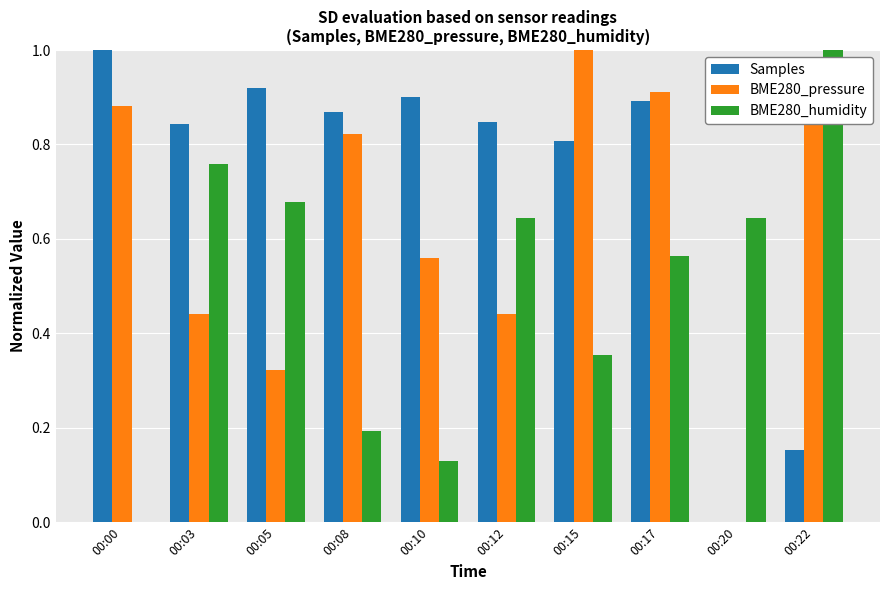

Which series has the largest total across all categories?

Samples